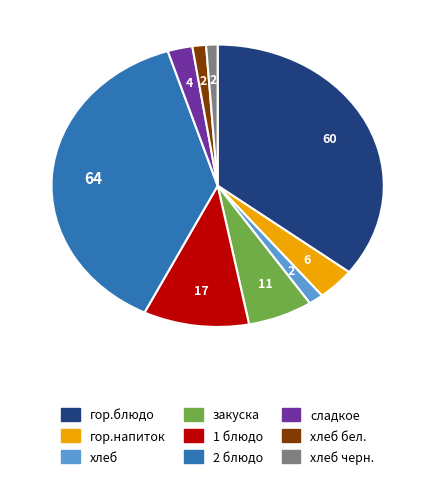

Is the sum of хлеб черн. and хлеб greater than half?

No